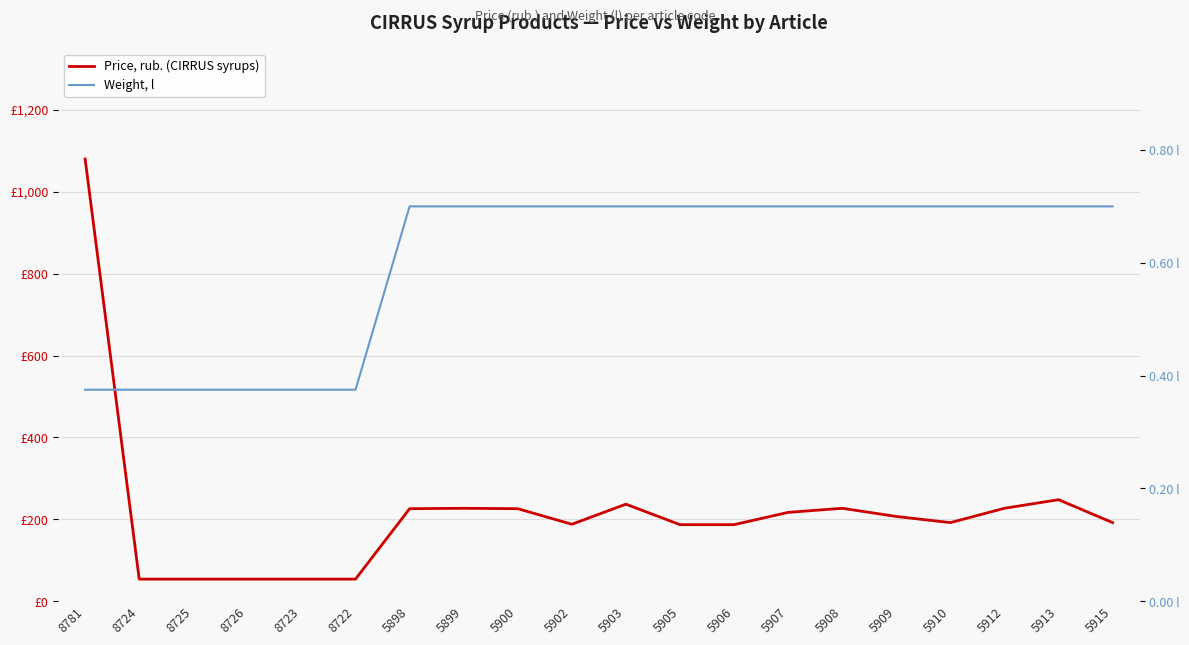

What value does the Weight, l series have at 5900?

0.7